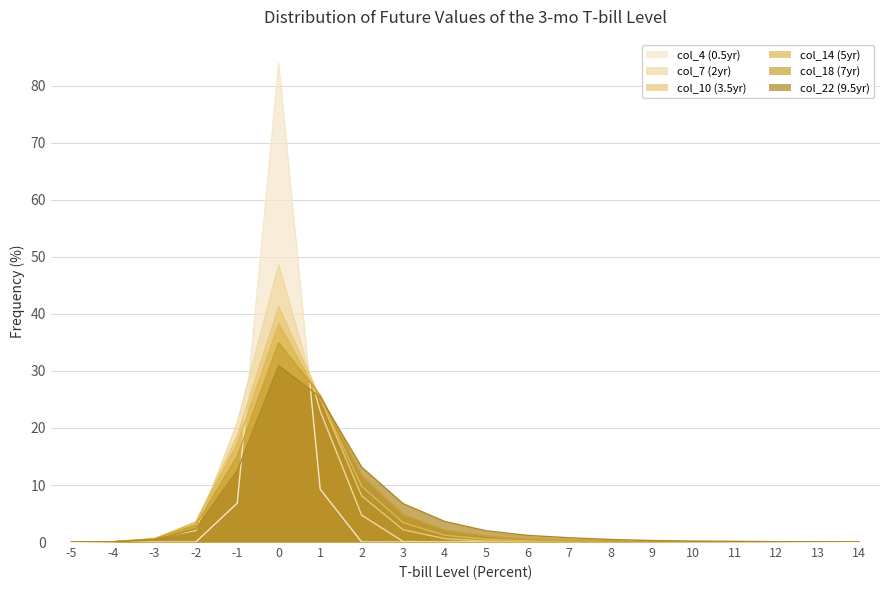

Which series ends up on top after the final intersection of col_7 (2yr) and col_22 (9.5yr)?

col_22 (9.5yr)